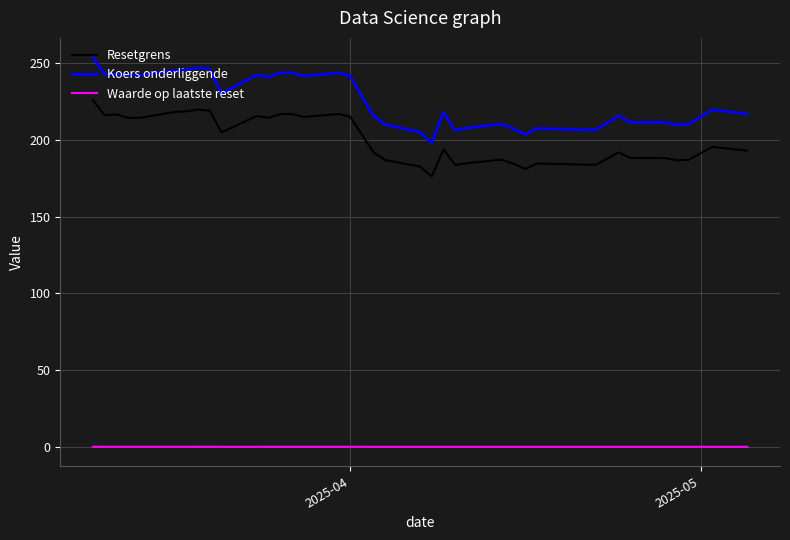

What is the total value across all series at 2025-04-30?

397.5